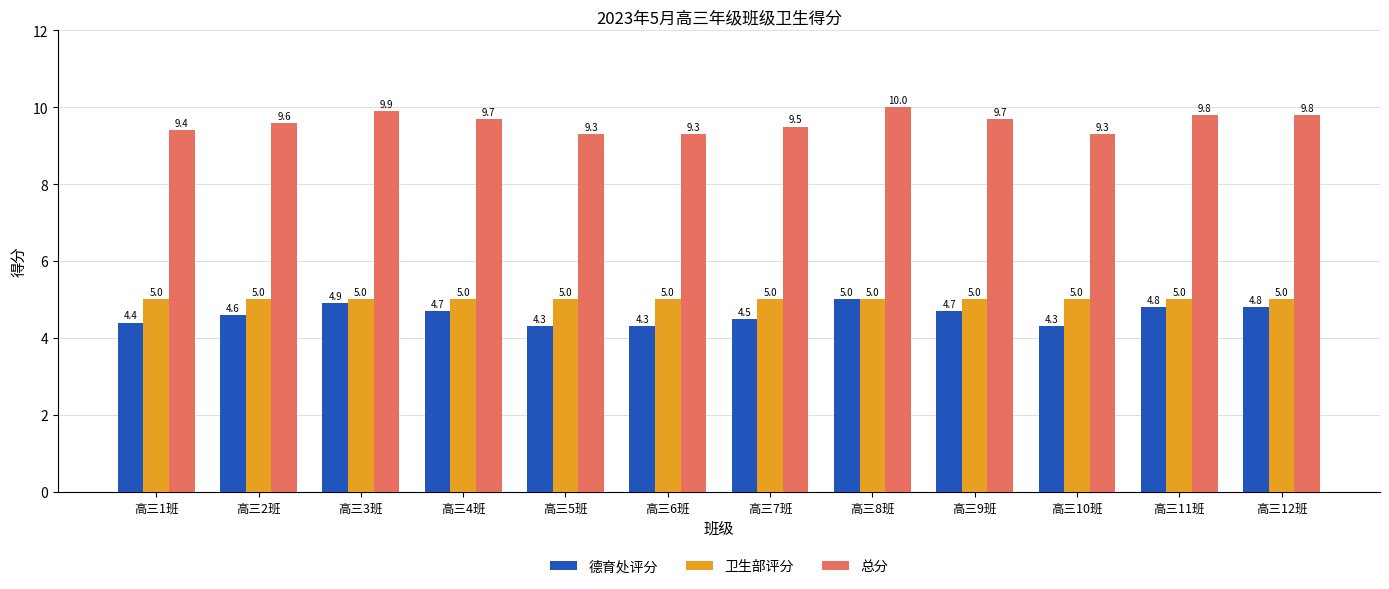

What is the value of the 卫生部评分 bar at the 6th from the left?

5.0